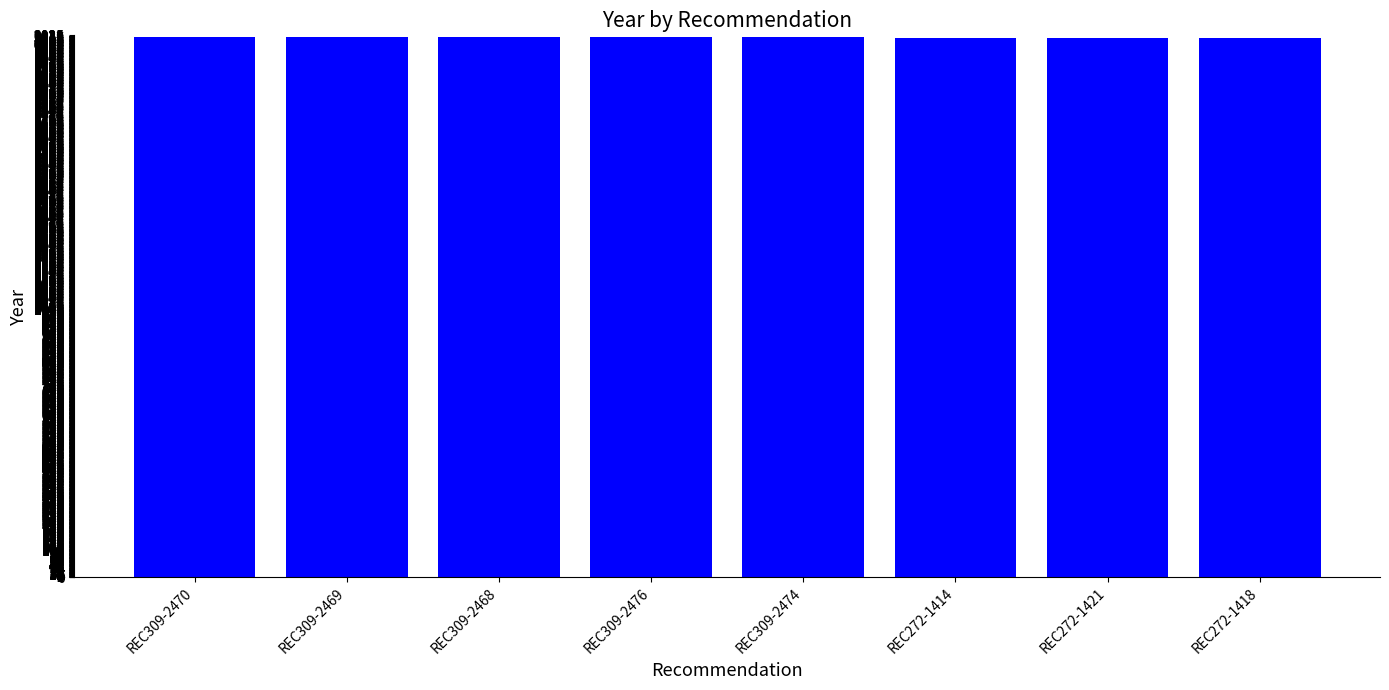

Count the values in the range 2015 to 2019.

8